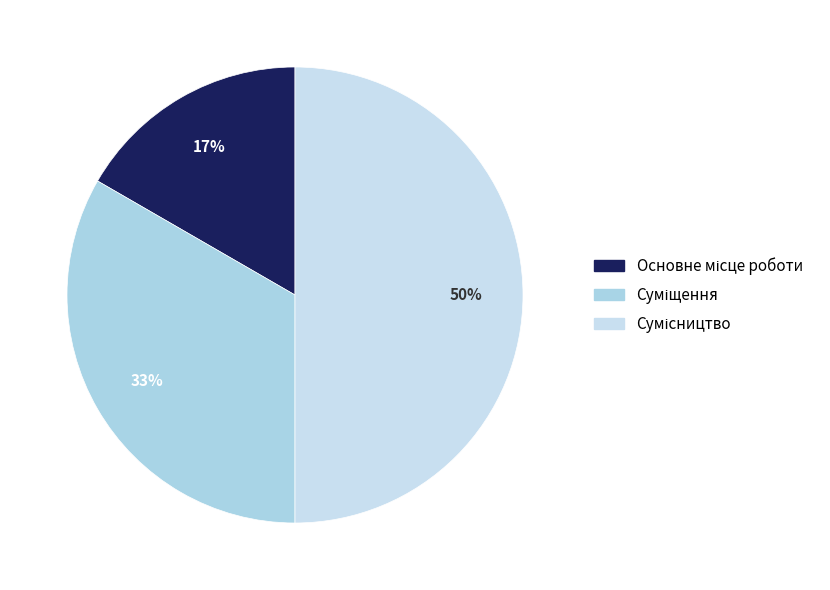

Is there a majority slice in this chart?

No